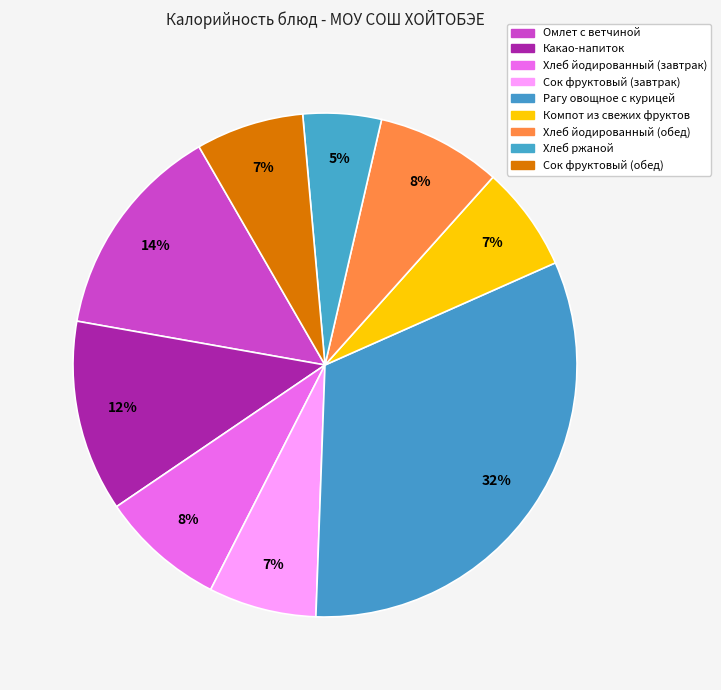

Is the sum of Сок фруктовый (завтрак) and Омлет с ветчиной greater than half?

No